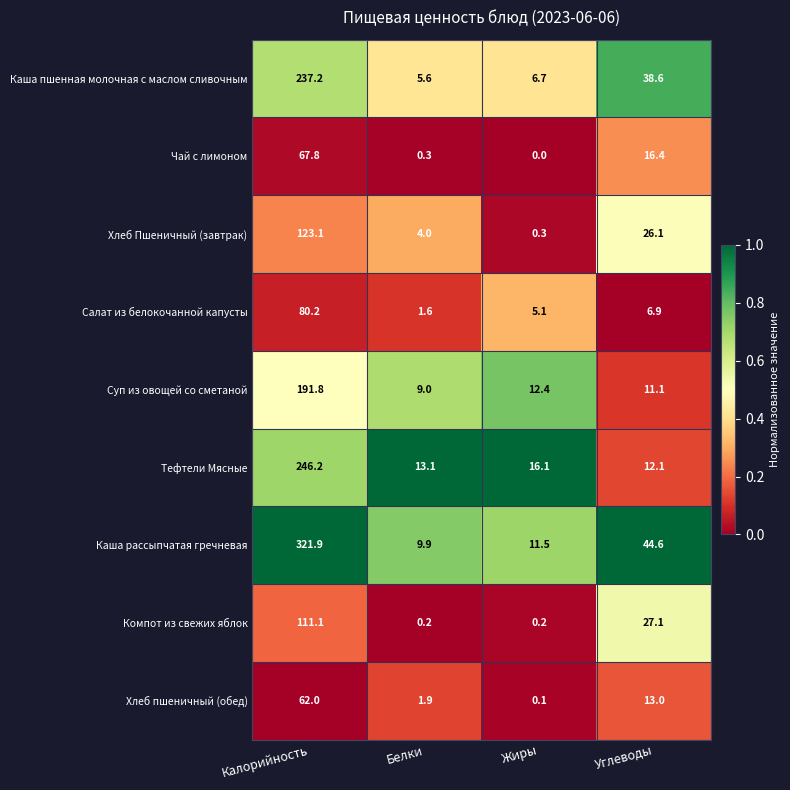

True or false: Каша пшенная молочная с маслом сливочным has a value of 237.2 at Калорийность.

True